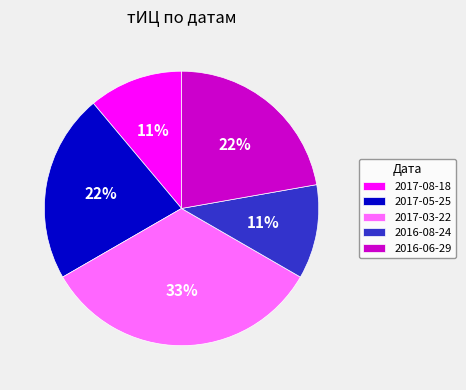

Do 2016-06-29 and 2016-08-24 together represent more than half of the pie?

No